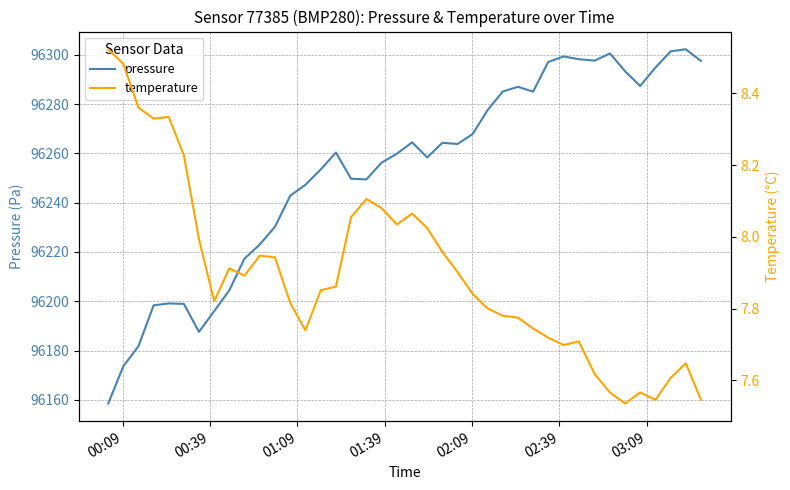

Rank the series by their average value, from highest to lowest.

pressure, temperature